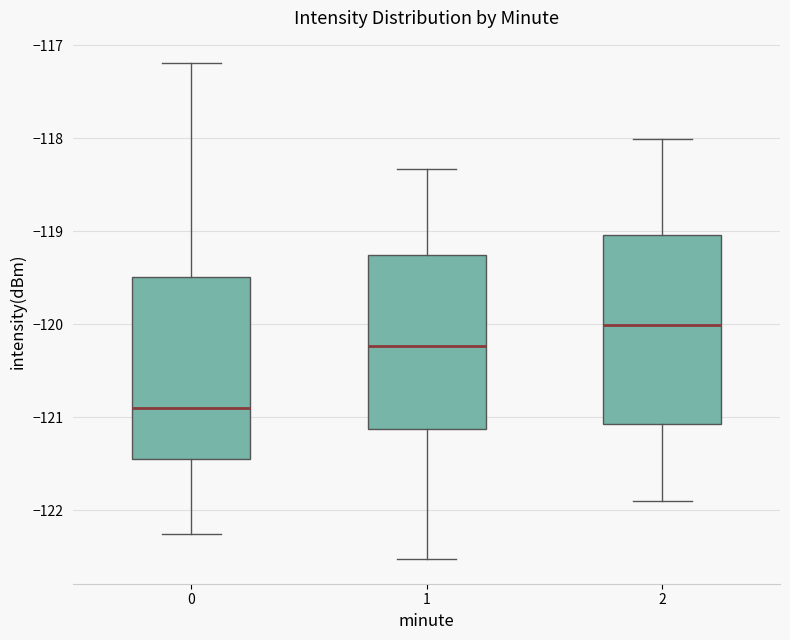

Reading left to right, transcribe this box plot: for each box, give where its median line is, the range the box spans, and where its two whiskers end, as read against the y-axis. The values are not printed on the chart, so give them approximately, as read against the axis.

0: median -120.9, box -121.4 to -119.5, whiskers -122.3 to -117.2
1: median -120.2, box -121.1 to -119.3, whiskers -122.5 to -118.3
2: median -120.0, box -121.1 to -119.0, whiskers -121.9 to -118.0